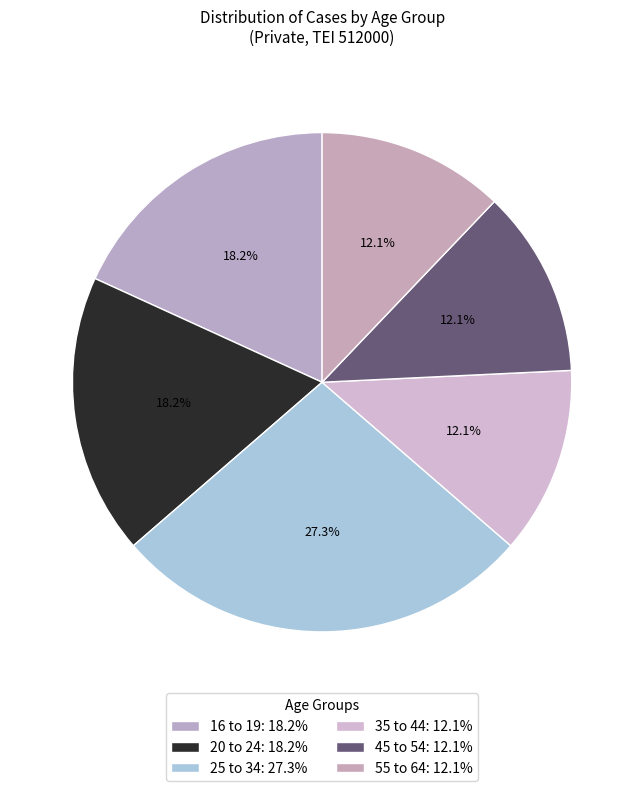

How many slices are in this pie chart?

6